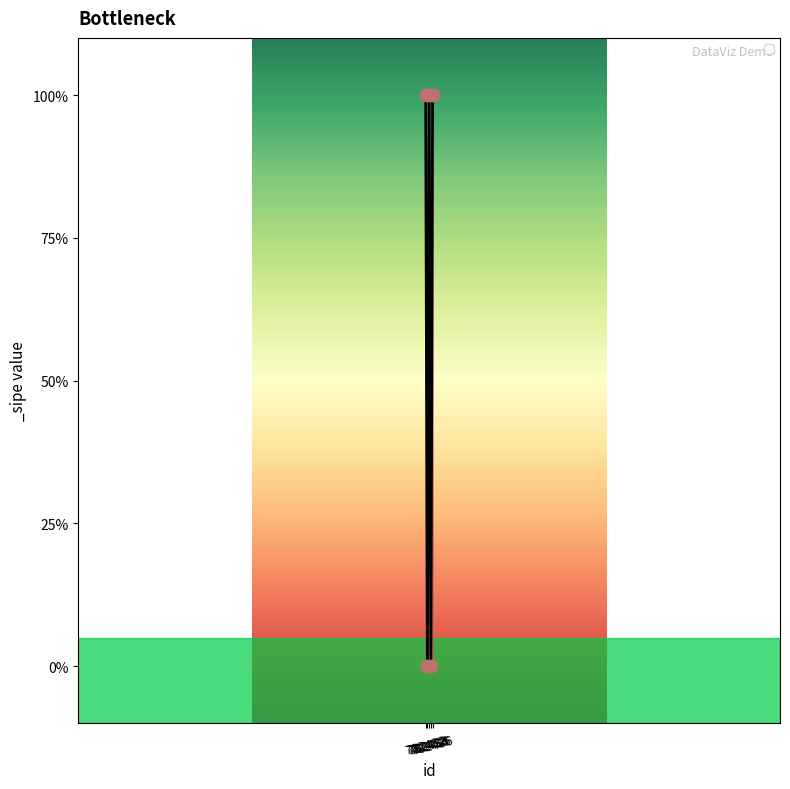

What is the change in value from 782435 to 782436?

+1